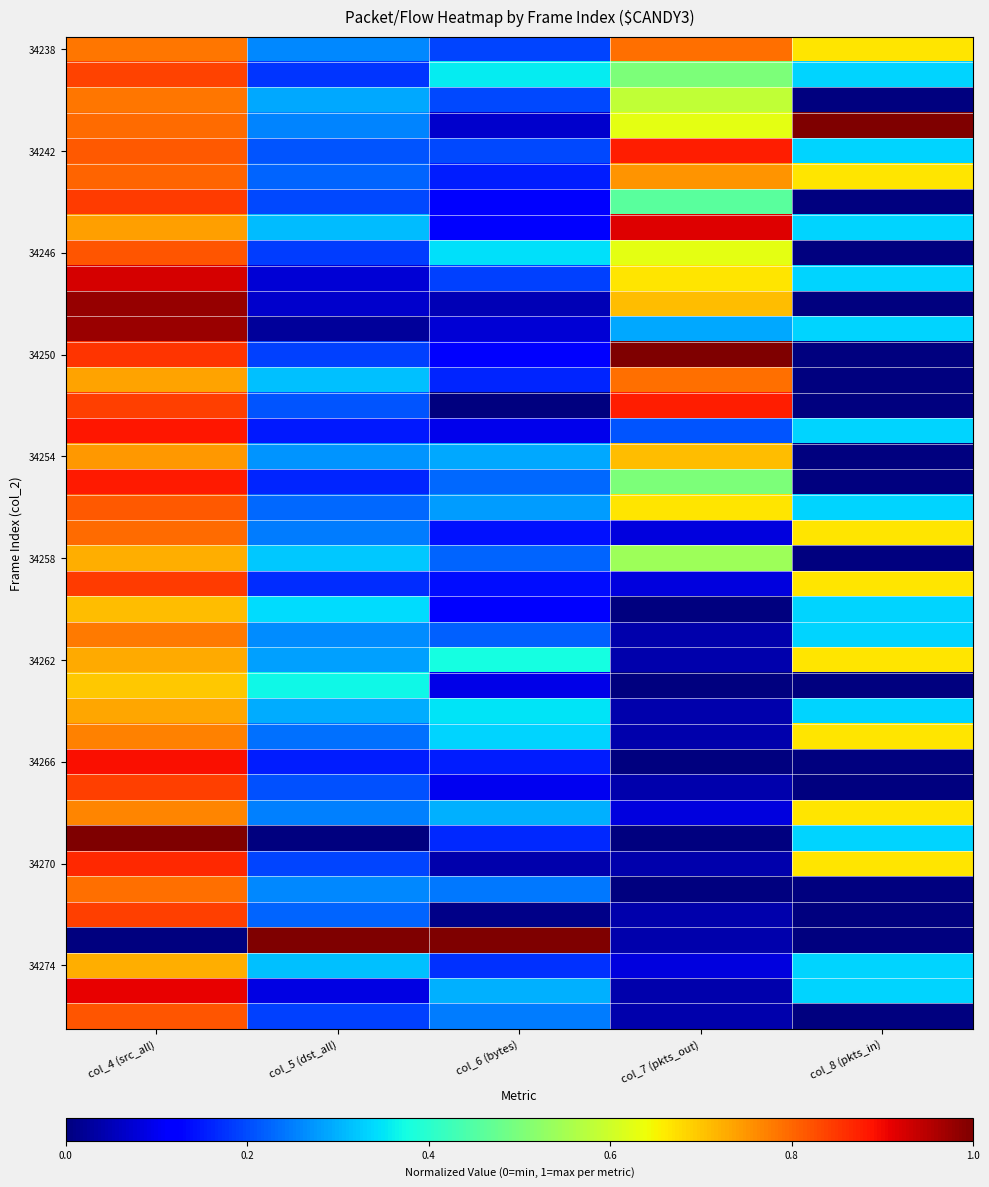

Which category has the highest value across all series?

col_8 (pkts_in)